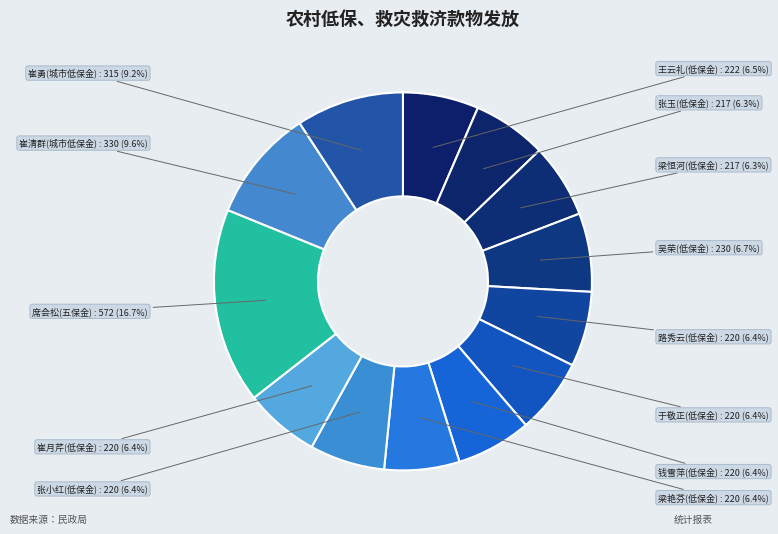

Do 席会松(五保金) and 路秀云(低保金) together represent more than half of the pie?

No